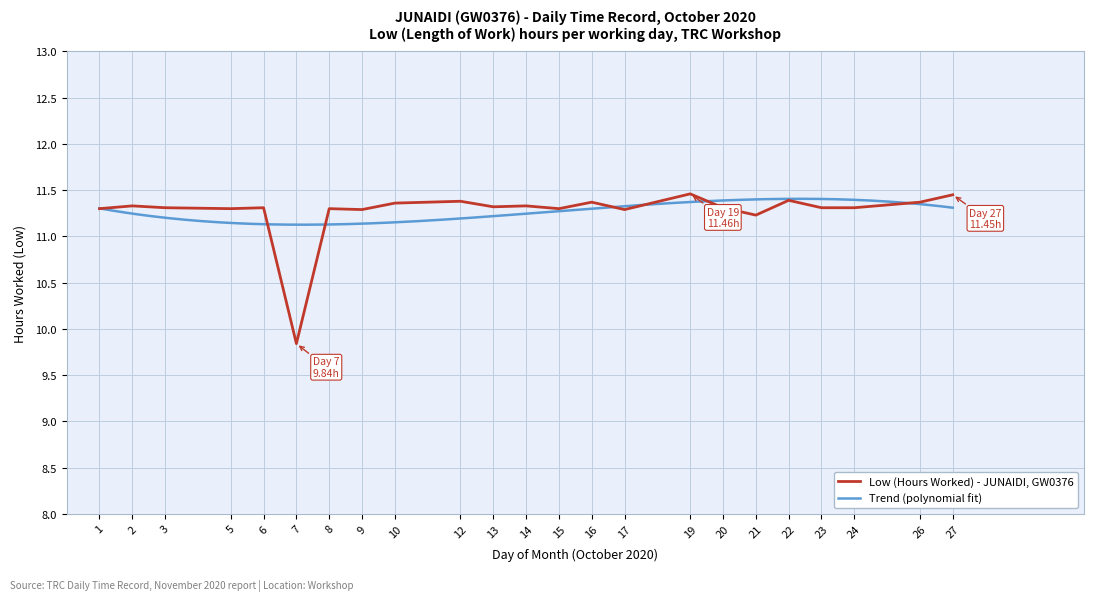

How many interior local peaks (higher than both neighbors) does the data have?

8